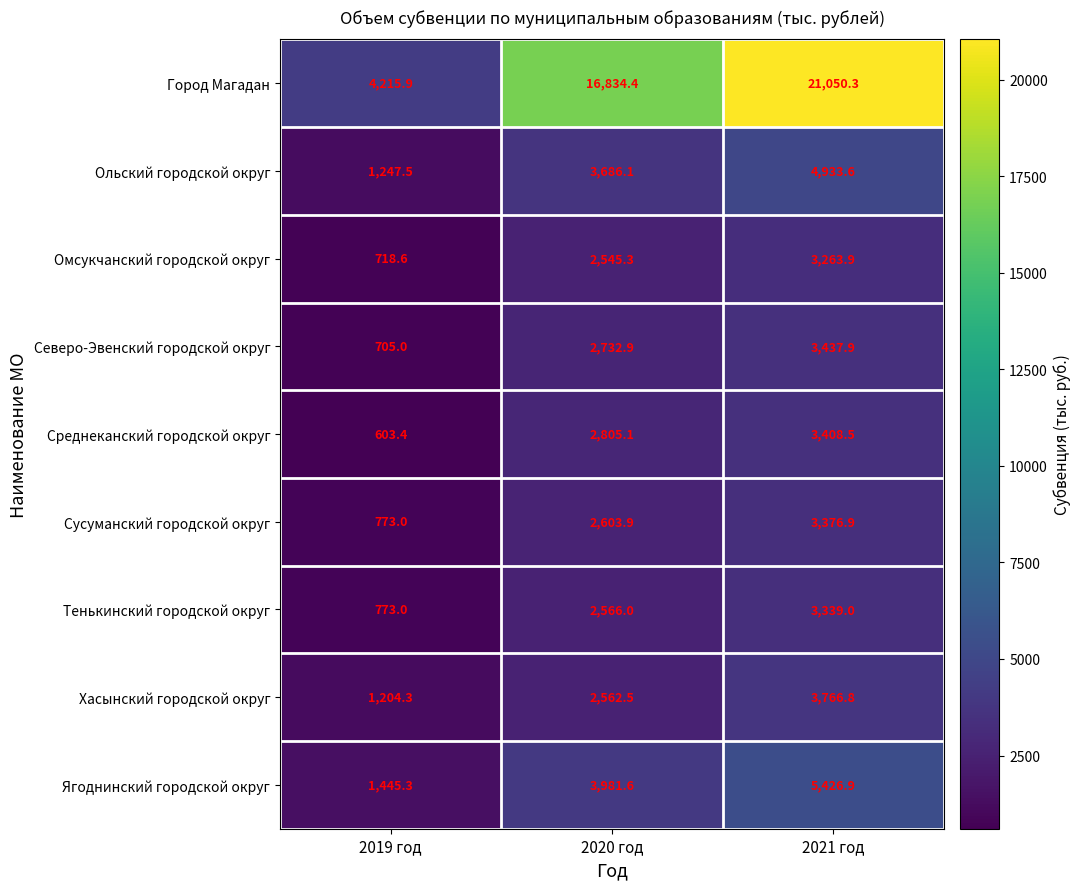

Reading left to right, extract all data points from this chart.

Город Магадан: 4215.9	16834.4	21050.3
Ольский городской округ: 1247.5	3686.1	4933.6
Омсукчанский городской округ: 718.6	2545.3	3263.9
Северо-Эвенский городской округ: 705.0	2732.9	3437.9
Среднеканский городской округ: 603.4	2805.1	3408.5
Сусуманский городской округ: 773.0	2603.9	3376.9
Тенькинский городской округ: 773.0	2566.0	3339.0
Хасынский городской округ: 1204.3	2562.5	3766.8
Ягоднинский городской округ: 1445.3	3981.6	5426.9